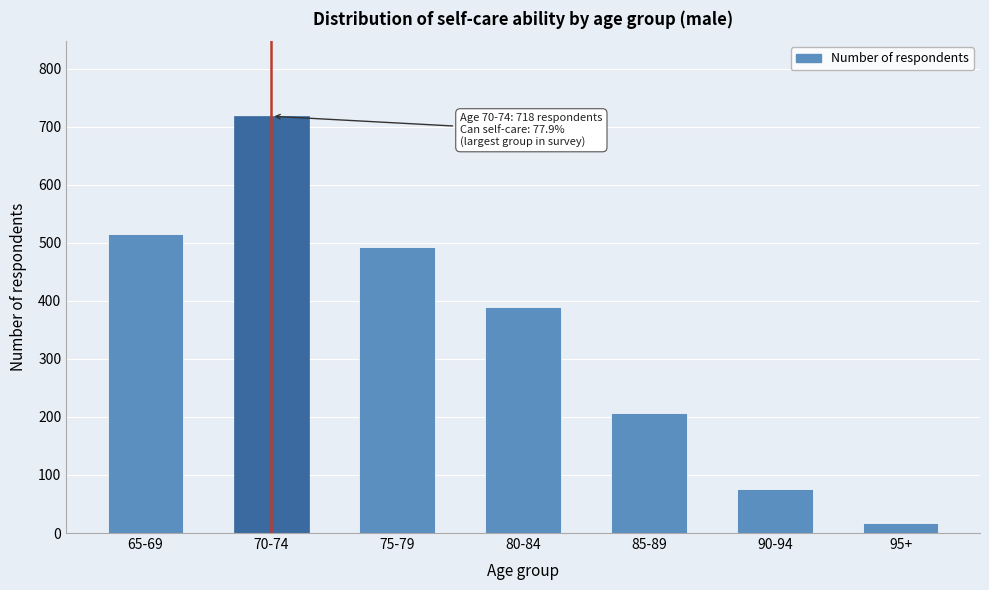

Reading left to right, list all the values displayed in this chart.

515	718	492	390	206	76	17